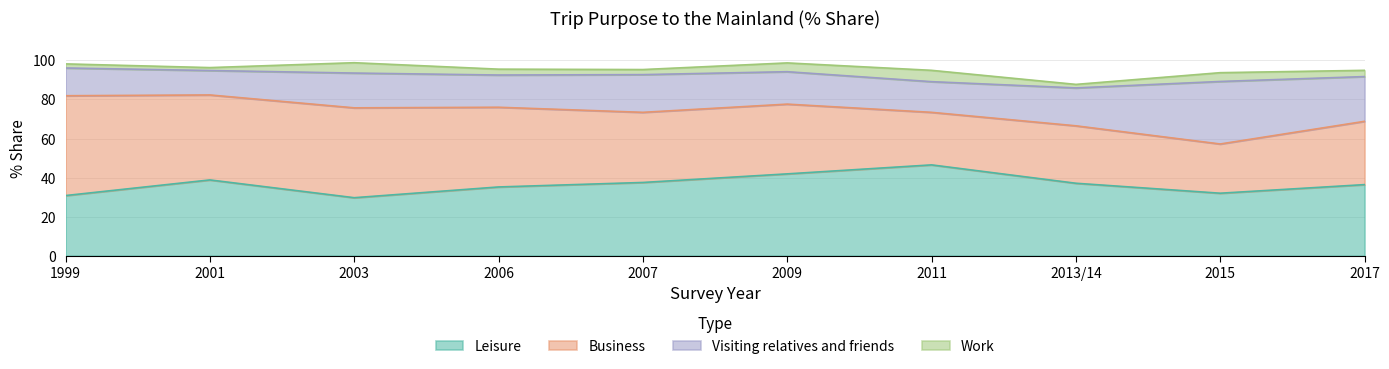

What are all the series names shown in the legend?

Leisure, Business, Visiting relatives and friends, Work